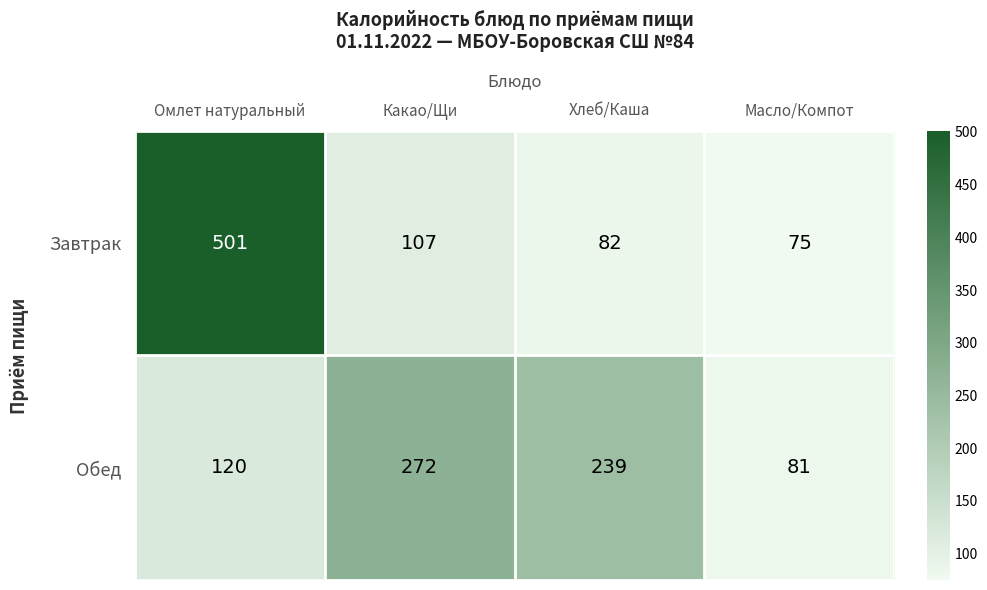

Where is Завтрак nearest to the value 288?

Какао/Щи